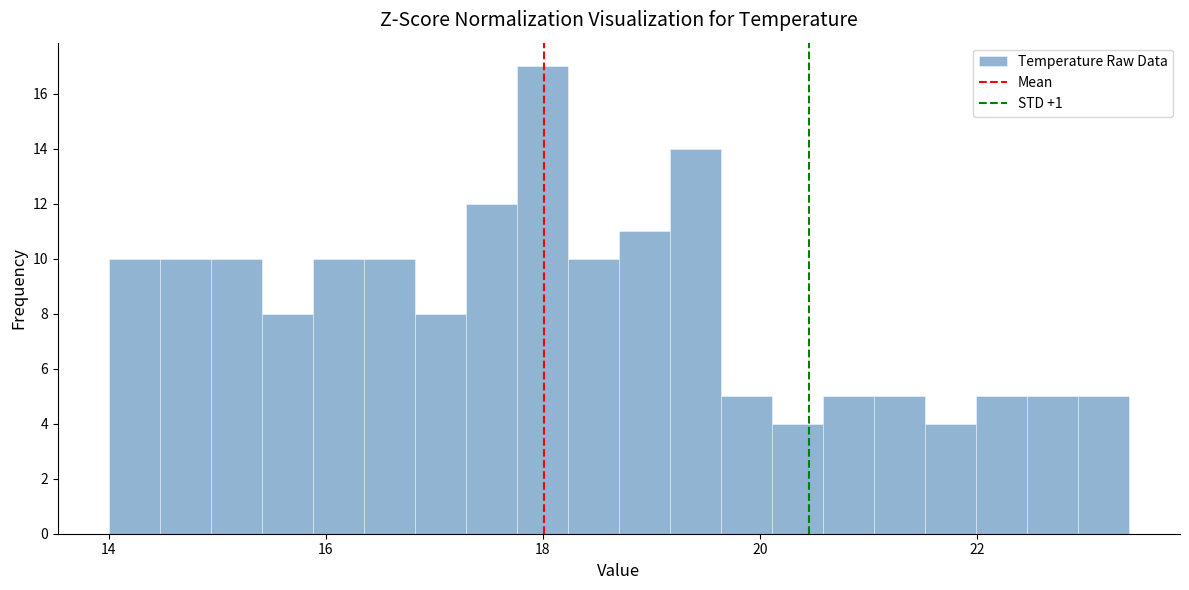

Around what value on the x-axis is the tallest bar? Give the approximate position of its centre, as read against the axis.

18.0